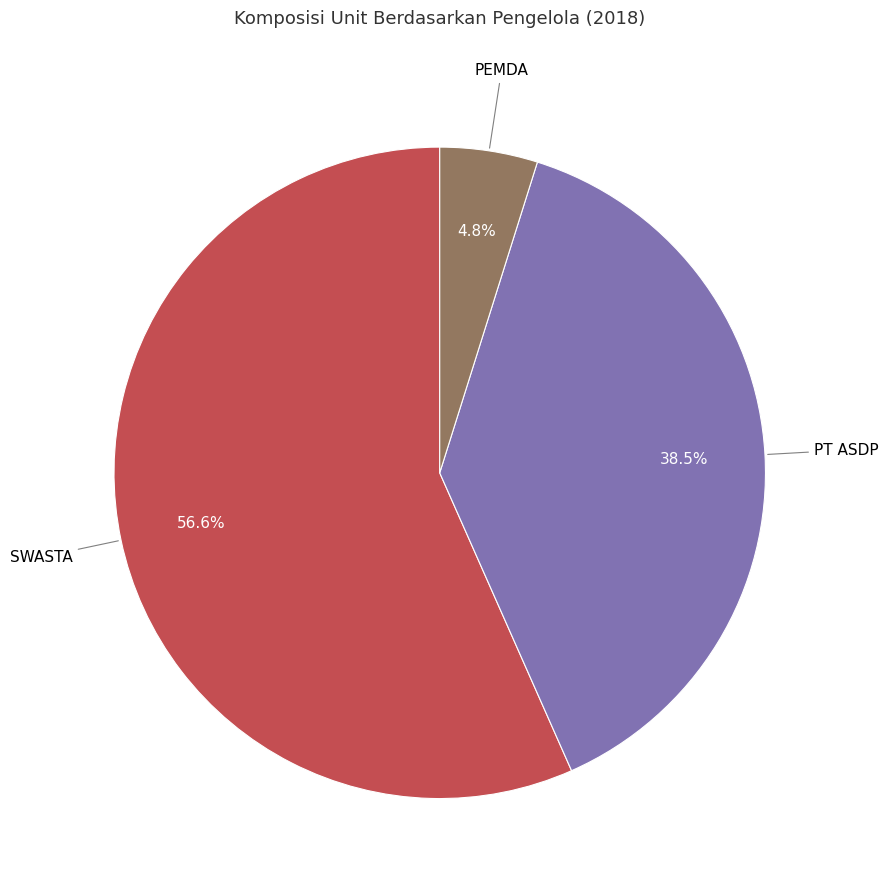

To the nearest percent, what percentage of the pie is SWASTA?

57%